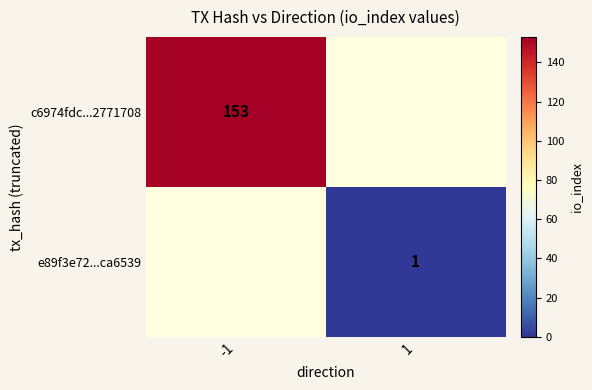

True or false: e89f3e72...ca6539 has a value of 1 at 1.

True